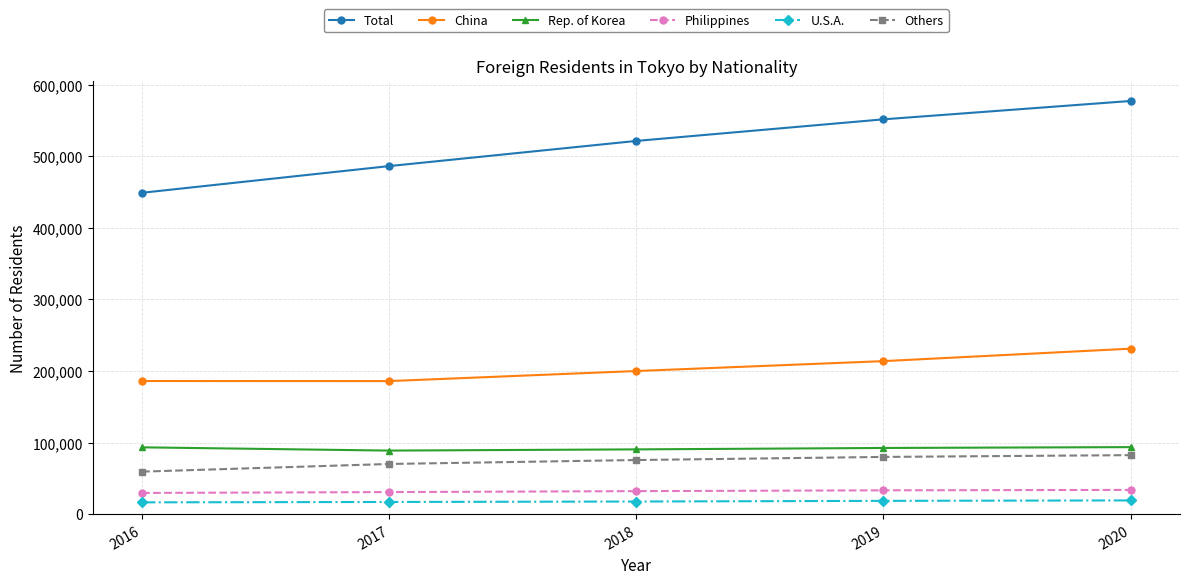

True or false: Philippines and U.S.A. cross at least once.

False